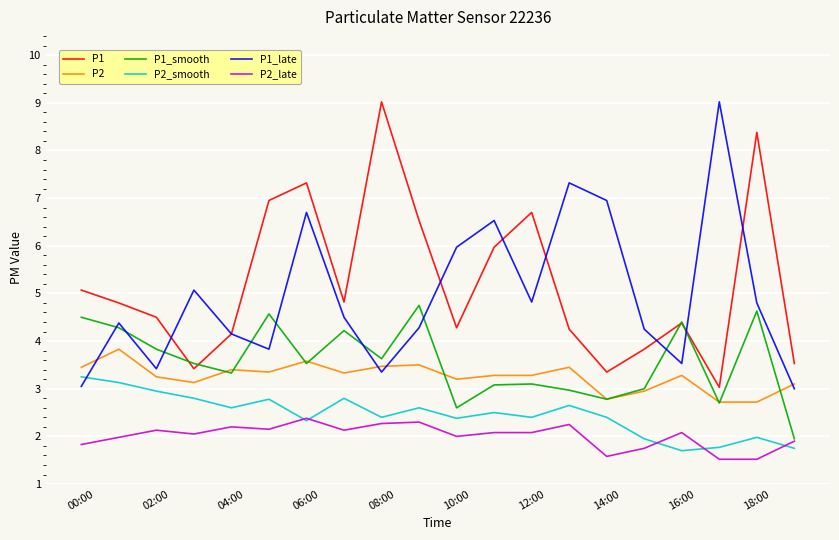

What is the lowest value of the P2_late series?

1.5